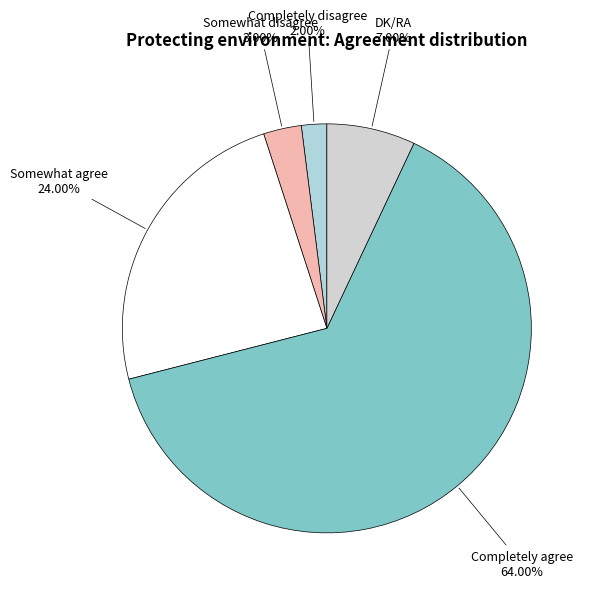

What is the smallest slice in the pie chart?

Completely disagree